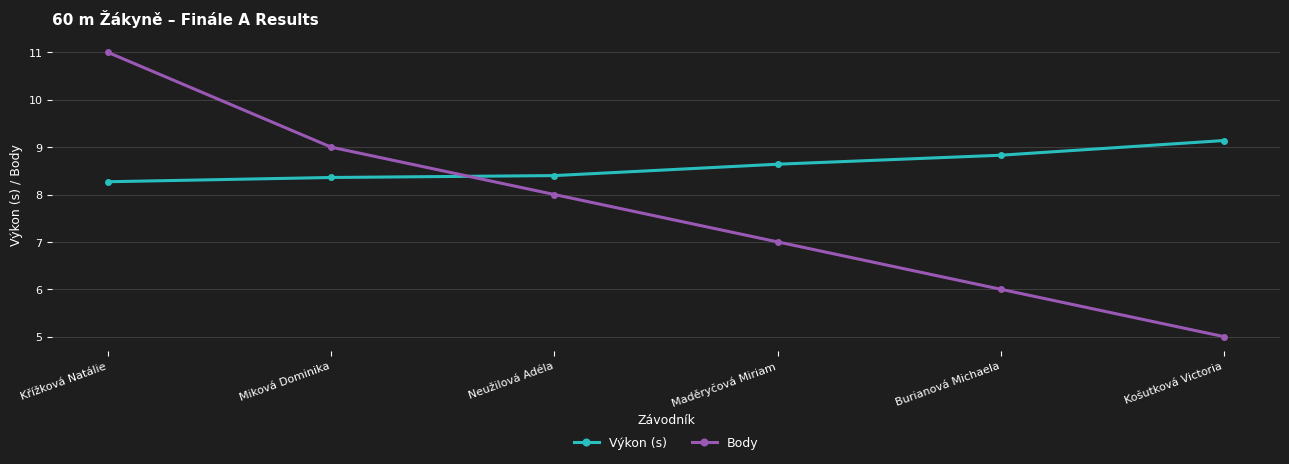

Rank the series by their maximum value, from lowest to highest.

Výkon (s), Body